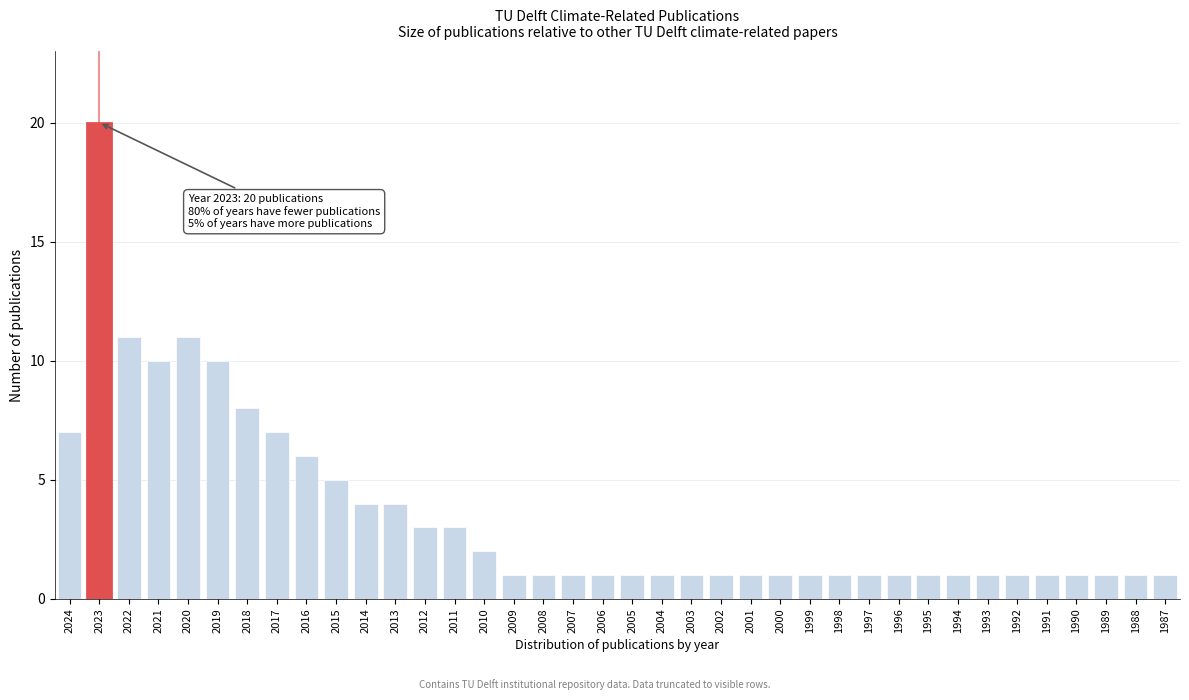

The chart shows a value of 9 at 2015. True or false?

False